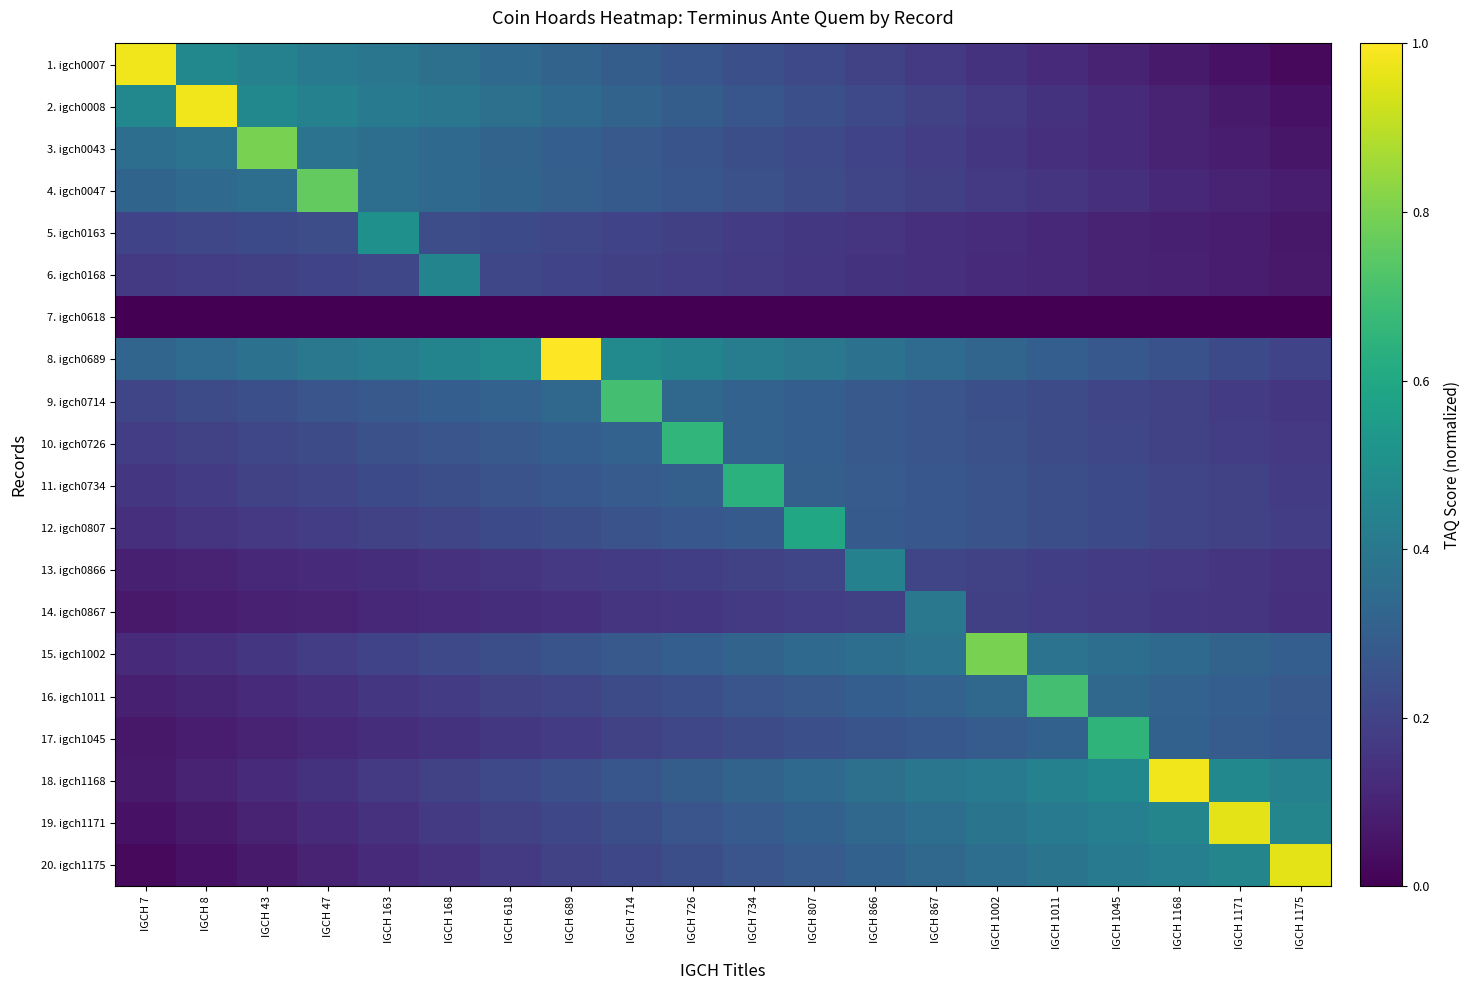

Count the number of data series in this chart.

20